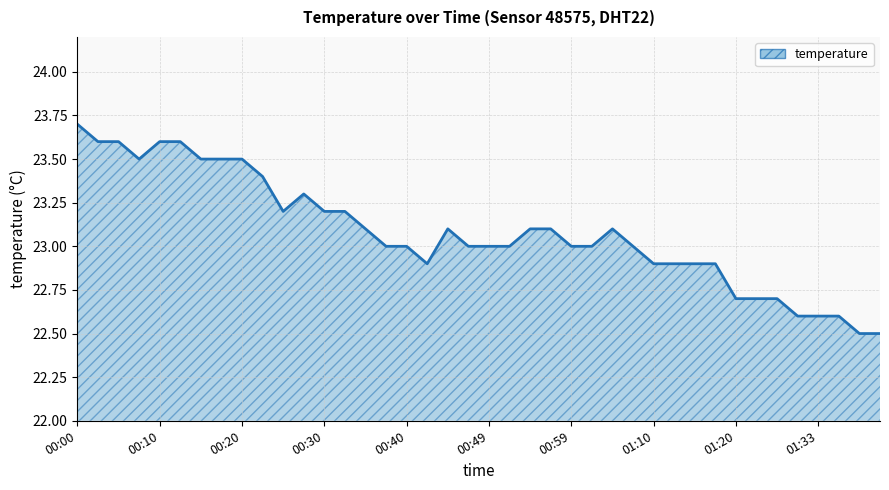

What is the maximum value shown in the chart?

23.7